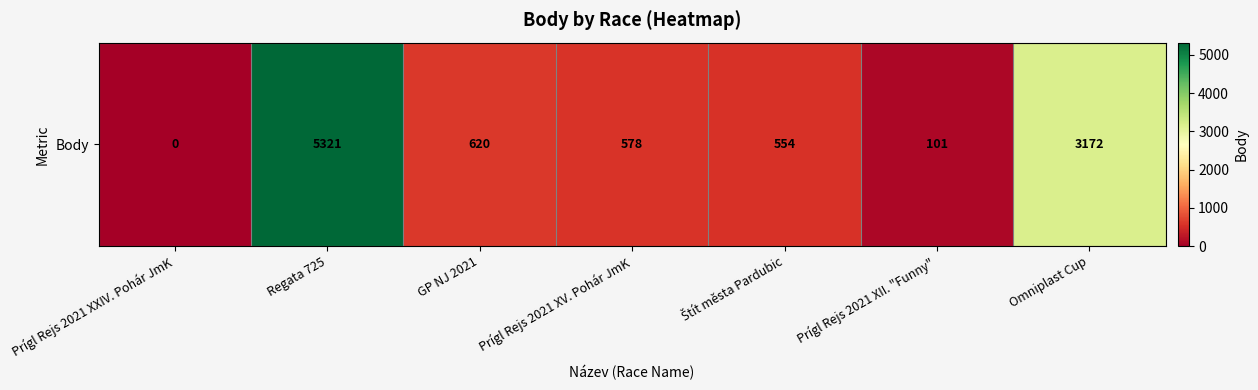

At which category does the chart reach its minimum across all series?

Prígl Rejs 2021 XXIV. Pohár JmK